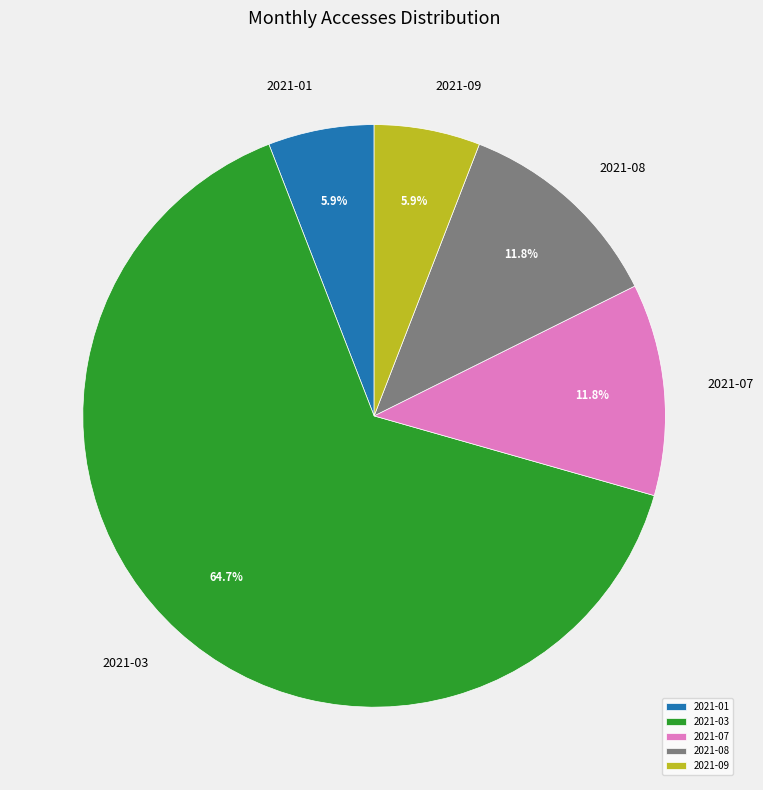

Is the sum of 2021-08 and 2021-07 greater than half?

No